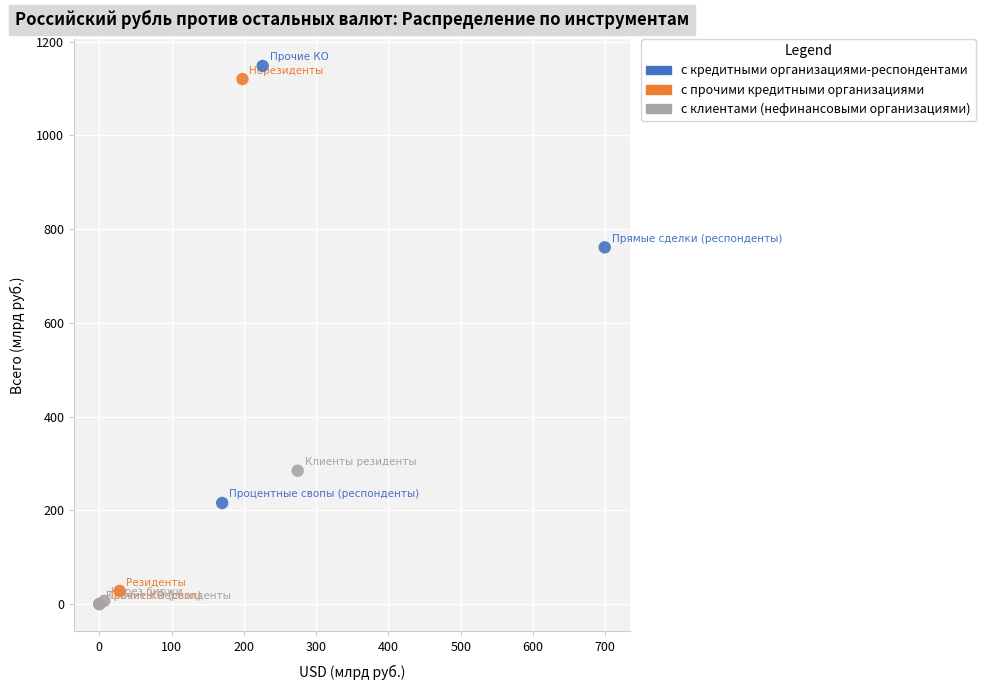

Which series has the largest Y range (max minus min)?

с прочими кредитными организациями